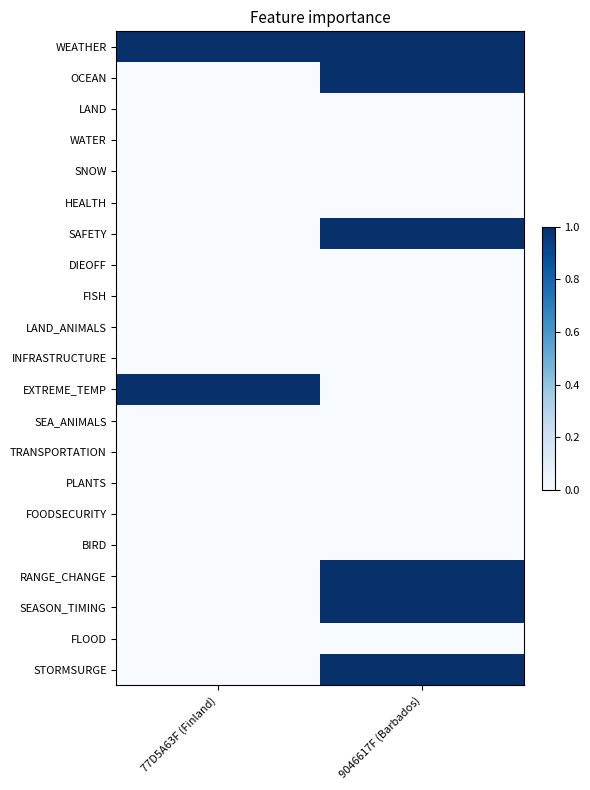

At how many categories does at least one series exceed 0?

2